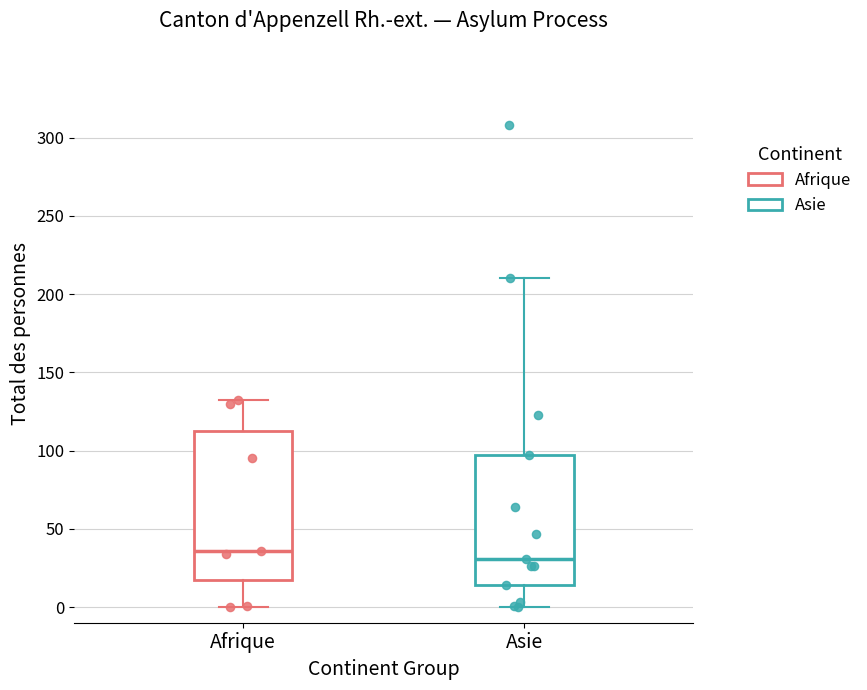

Which box has the lowest median line?

Asie